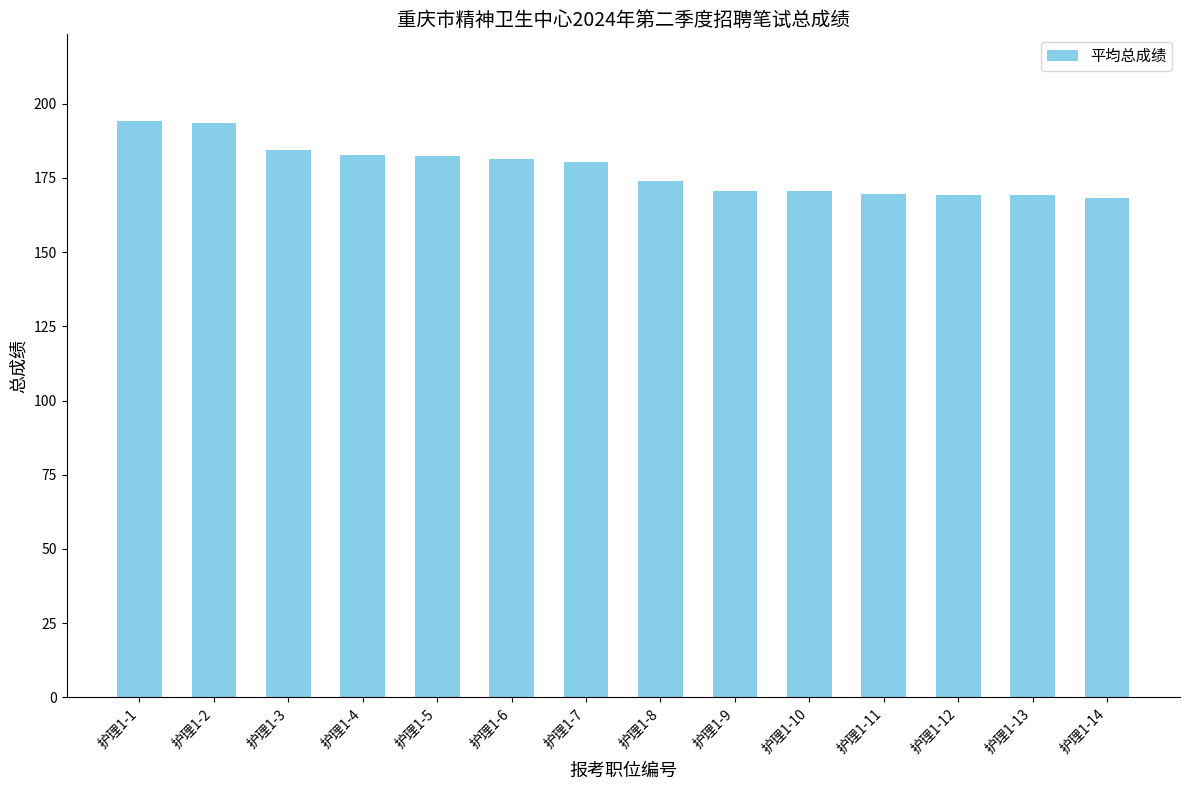

What is the minimum value shown in the chart?

168.3